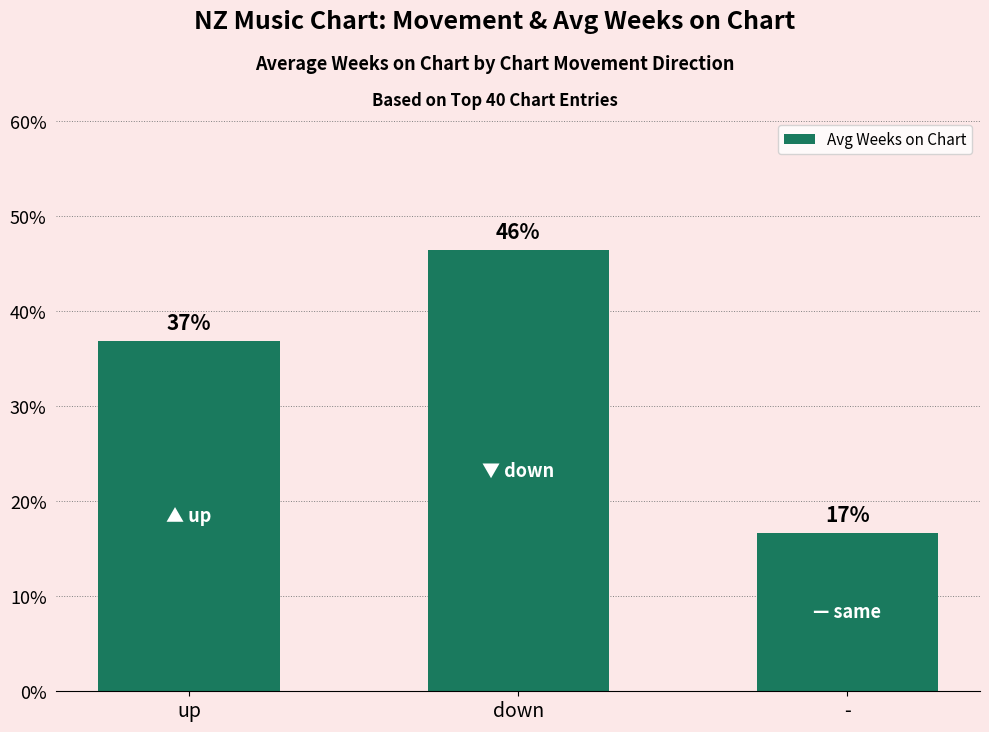

Are the bars grouped side by side (vs. stacked)?

No